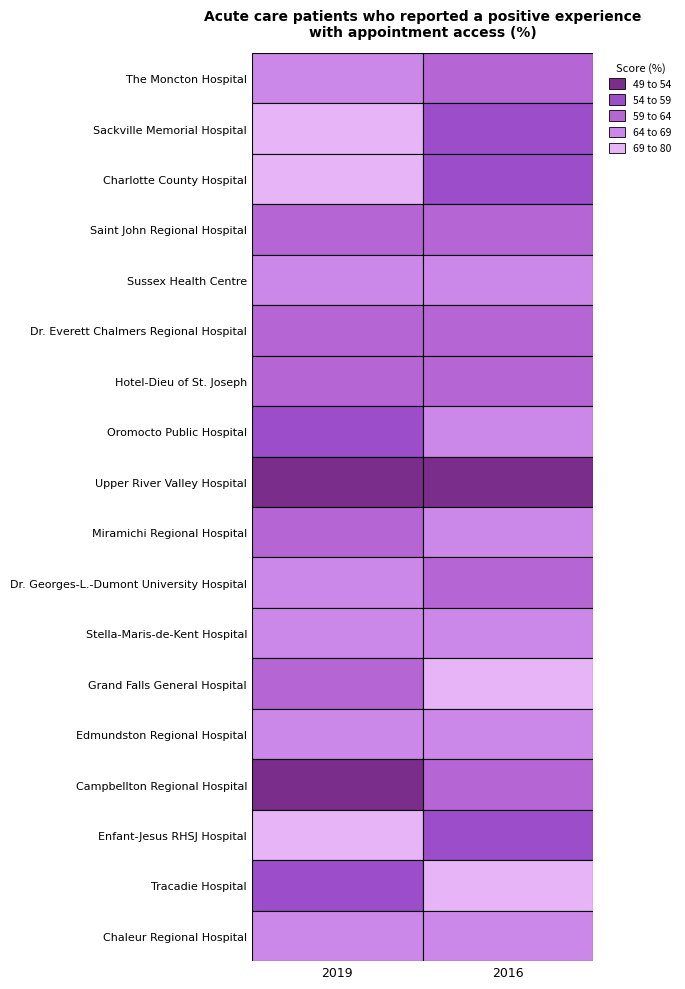

Reading left to right, extract all data points from this chart.

The Moncton Hospital: 65.3	61.6
Sackville Memorial Hospital: 78.9	58.3
Charlotte County Hospital: 70.8	55.4
Saint John Regional Hospital: 63.6	63.0
Sussex Health Centre: 68.4	64.0
Dr. Everett Chalmers Regional Hospital: 61.6	62.5
Hotel-Dieu of St. Joseph: 59.1	59.3
Oromocto Public Hospital: 57.1	64.5
Upper River Valley Hospital: 50.5	52.3
Miramichi Regional Hospital: 62.8	66.9
Dr. Georges-L.-Dumont University Hospital: 64.5	63.3
Stella-Maris-de-Kent Hospital: 67.3	68.3
Grand Falls General Hospital: 60.0	76.2
Edmundston Regional Hospital: 67.8	67.1
Campbellton Regional Hospital: 49.2	59.7
Enfant-Jesus RHSJ Hospital: 69.1	57.8
Tracadie Hospital: 56.2	69.4
Chaleur Regional Hospital: 68.6	65.4